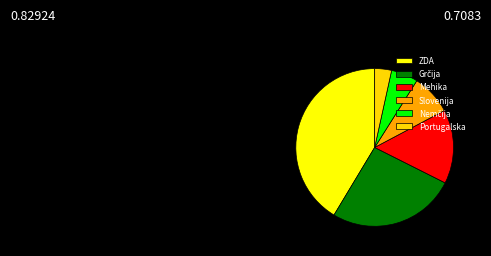

Is there a majority slice in this chart?

No